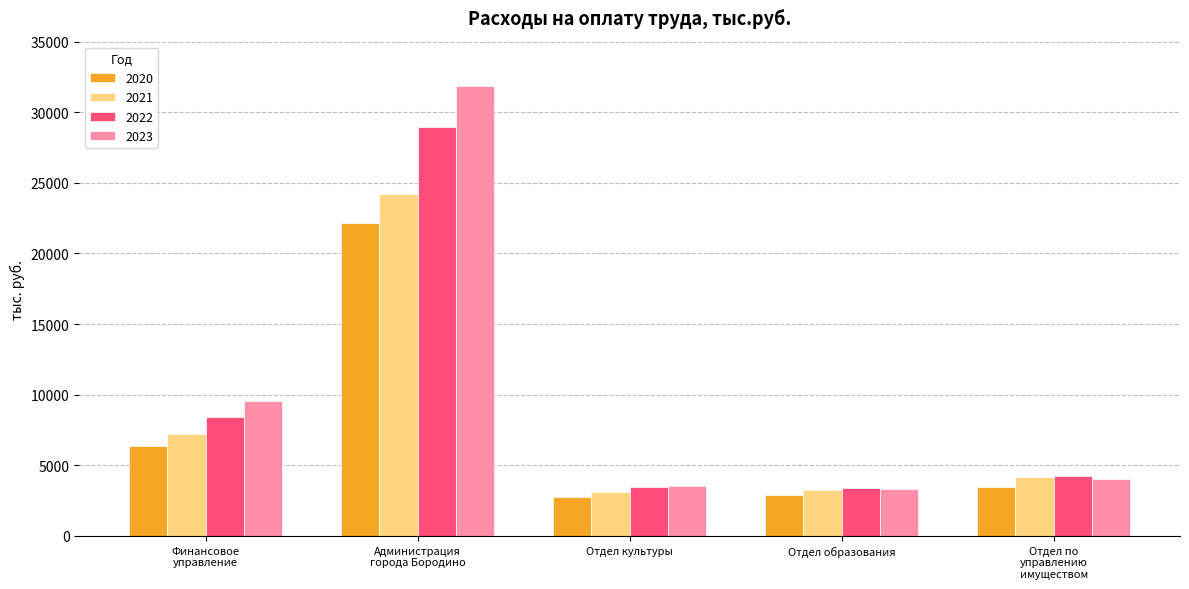

List the series in order of their peak value, highest first.

2023, 2022, 2021, 2020